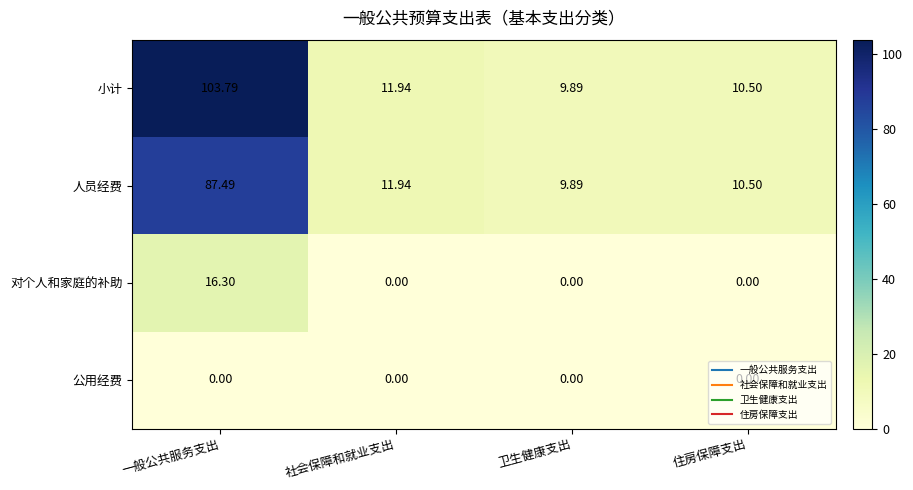

Which label corresponds to the largest value in the chart?

一般公共服务支出